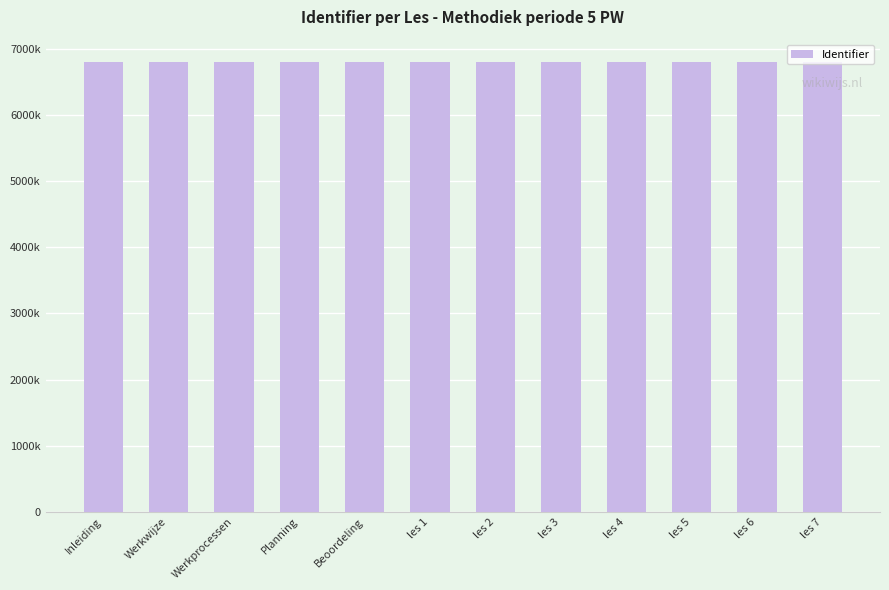

What is the maximum value shown in the chart?

6804896